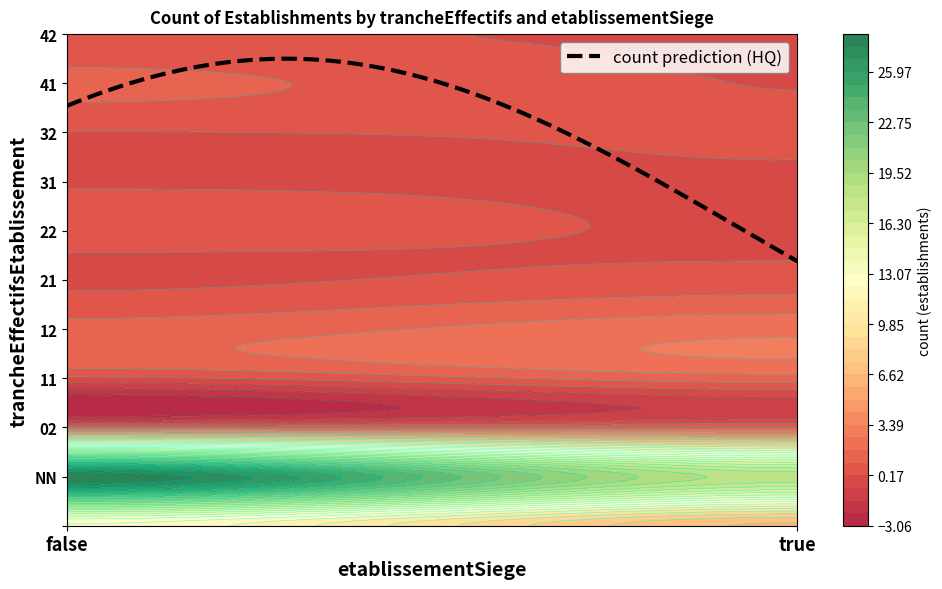

At which label is 32 closest to 0?

false